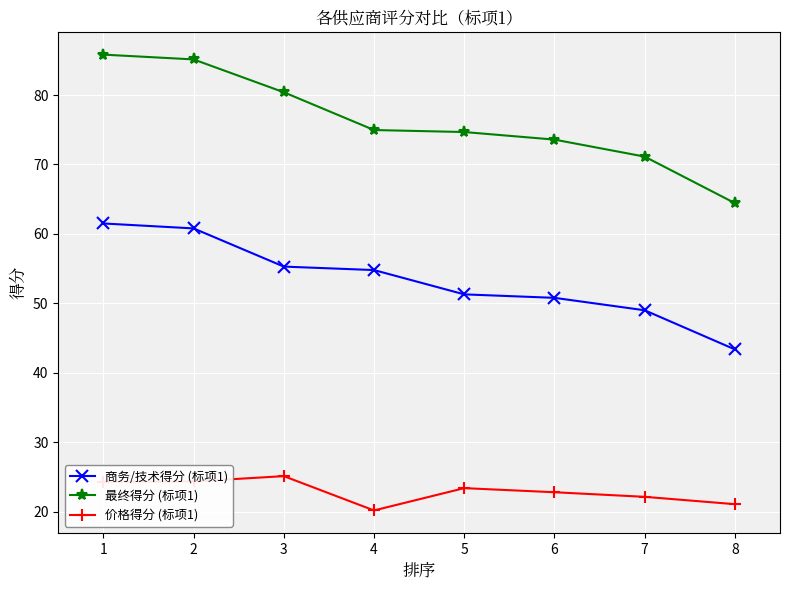

How many lines are shown in the chart?

3